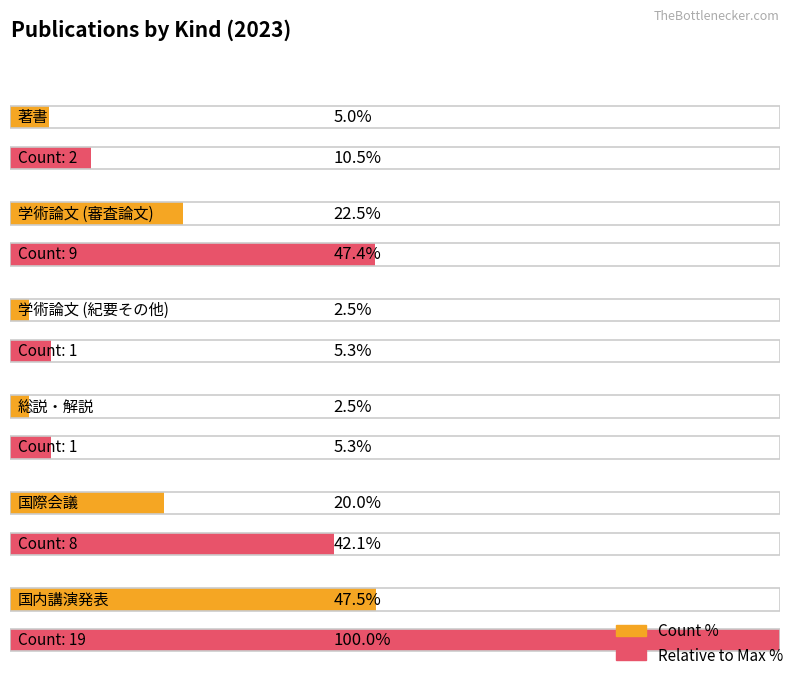

Reading right to left, transcribe all the data shown in this chart.

19	8	1	1	9	2